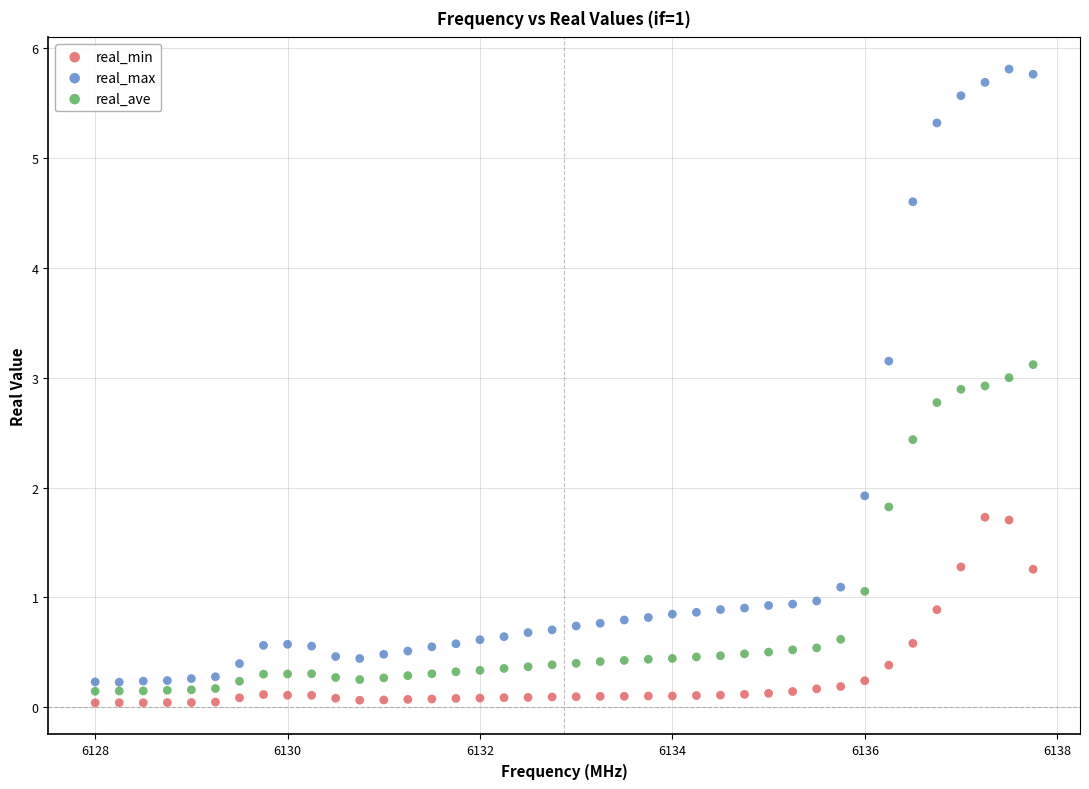

Which series contains the highest Y value?

real_max